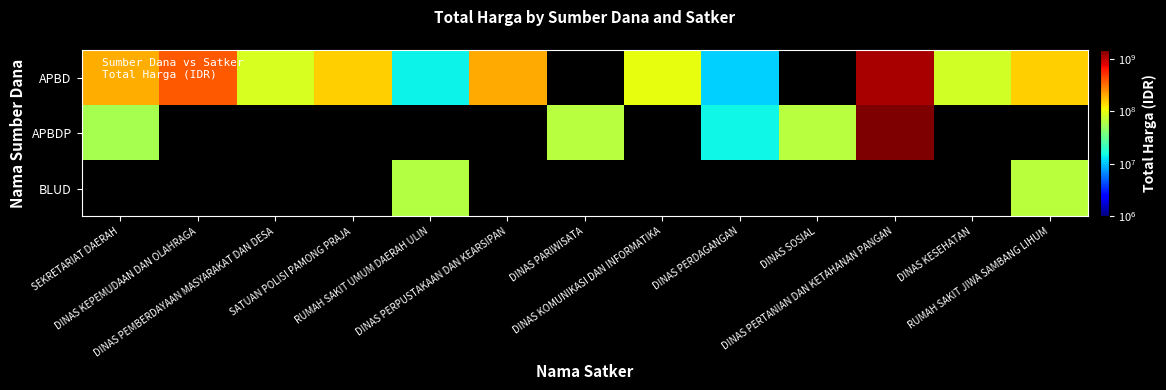

Where is APBDP nearest to the value 750775075?

DINAS SOSIAL